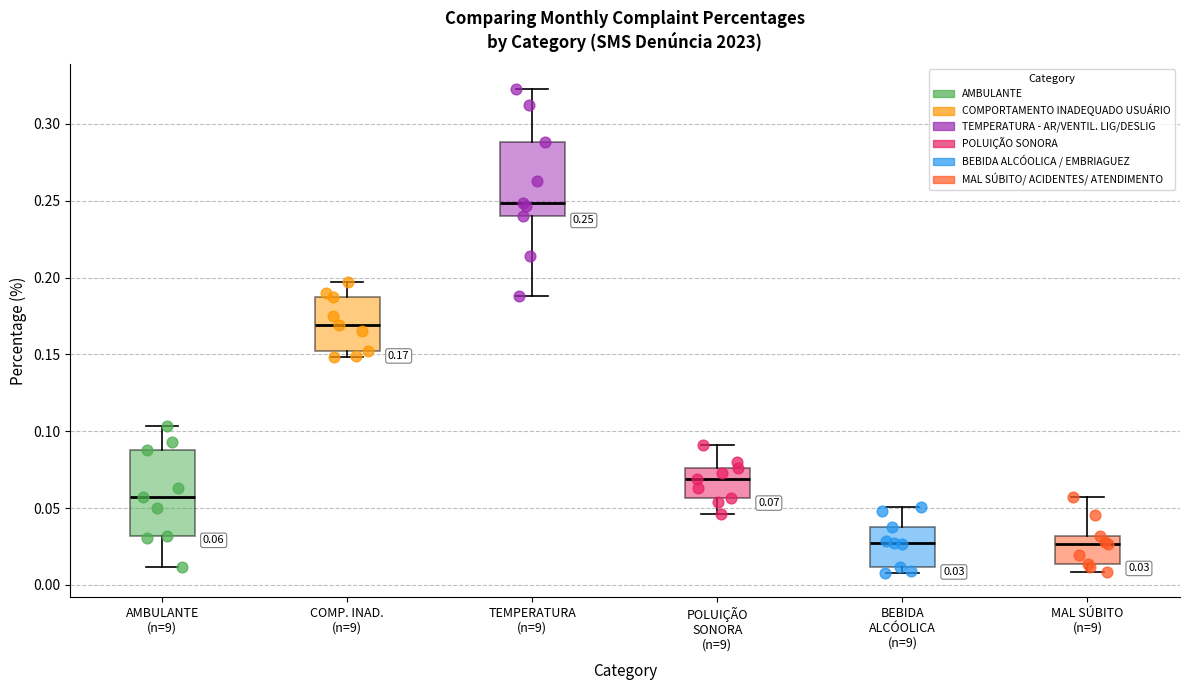

Comparing the boxes themselves (not the whiskers), which one is the tallest?

AMBULANTE (n=9)